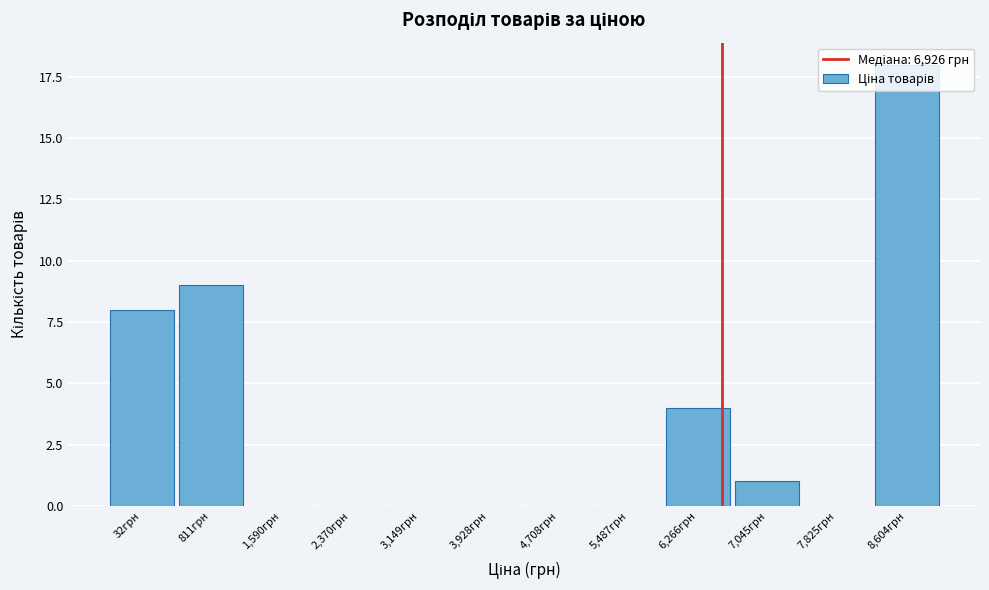

What is the change in value from 1,590грн to 6,266грн?

+4